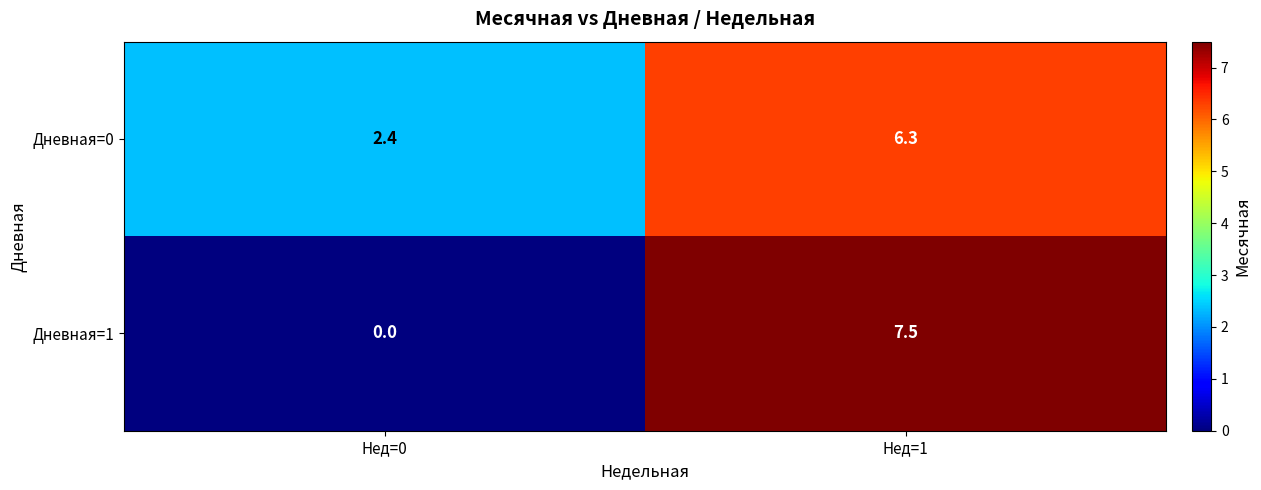

What is the difference between the Дневная=0 values at Нед=0 and Нед=1?

3.9